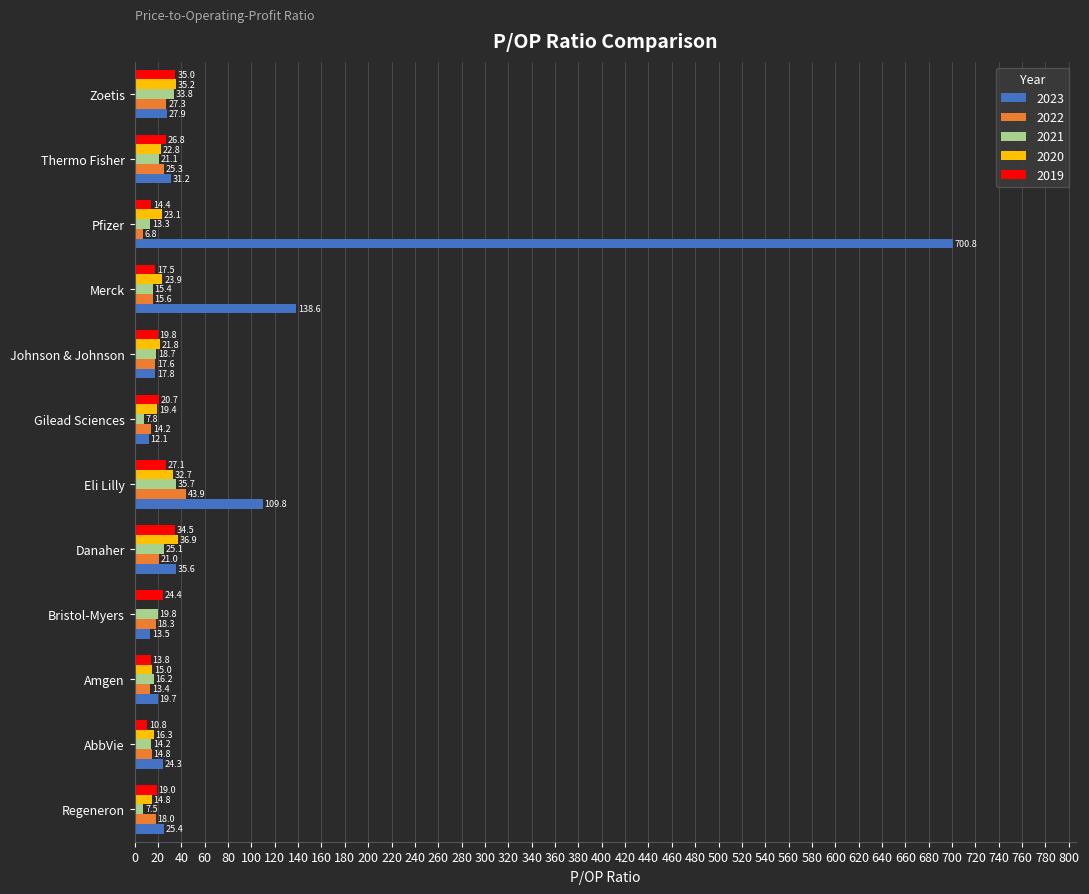

What is the total value across all series at Gilead Sciences?

74.1